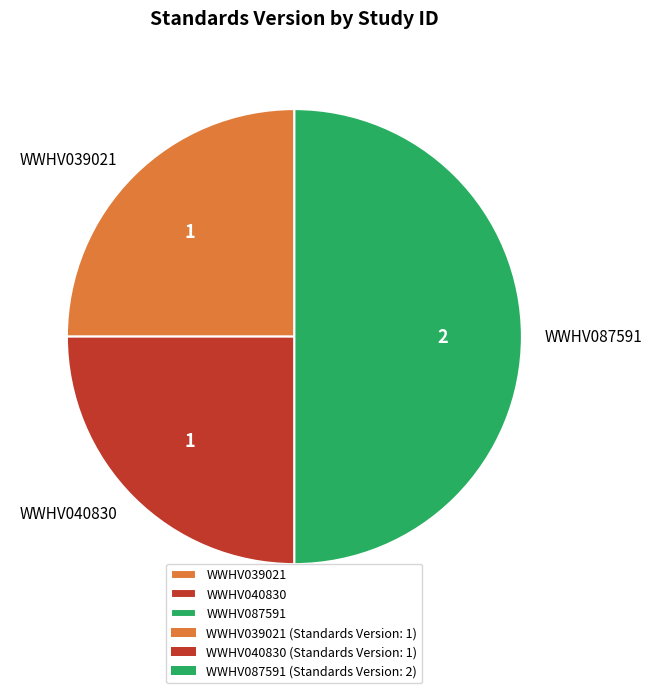

Combined, do WWHV040830 and WWHV087591 account for over 50%?

Yes